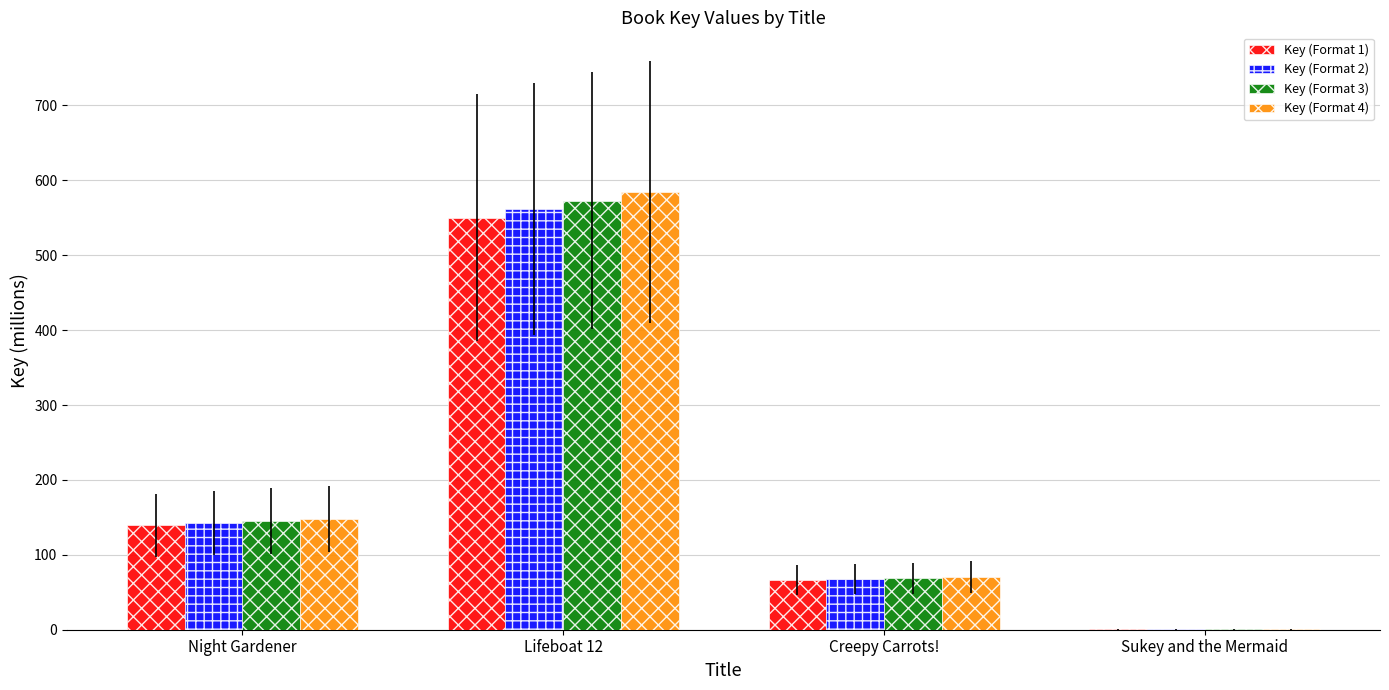

Which series changed the most between Night Gardener and Creepy Carrots!?

Key (Format 4)